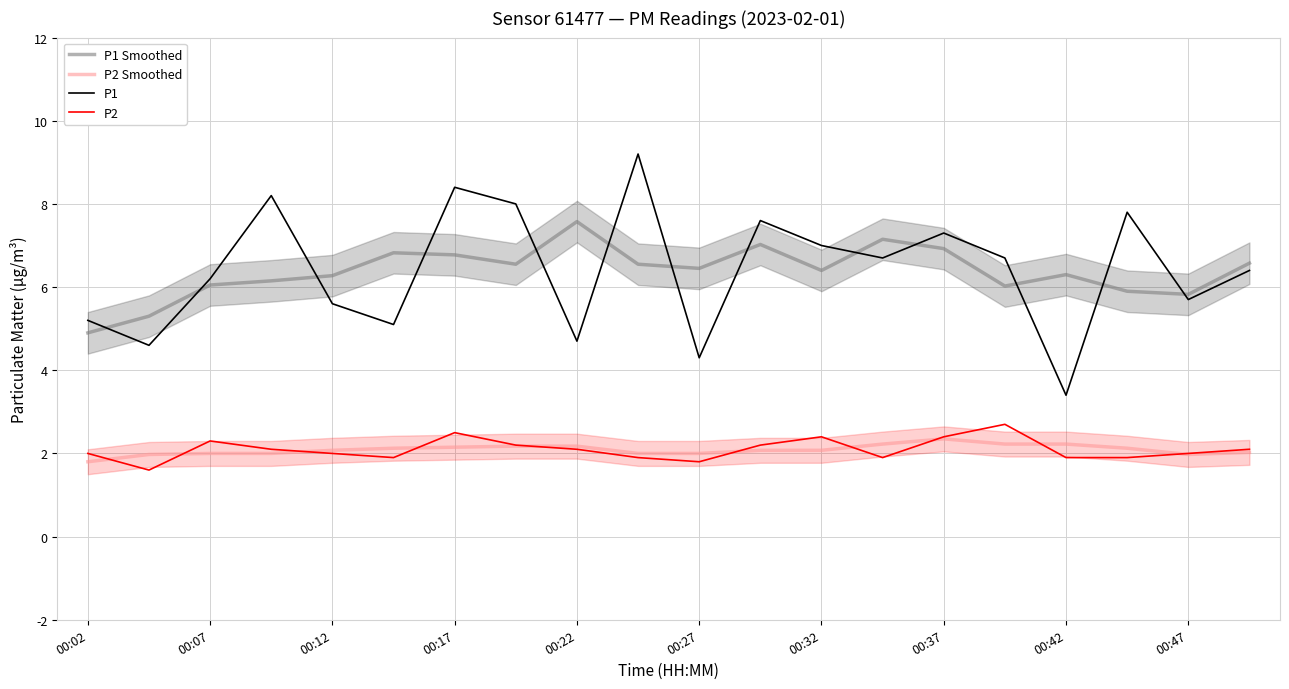

Is it true that P1 equals 5.6 at 00:42?

False